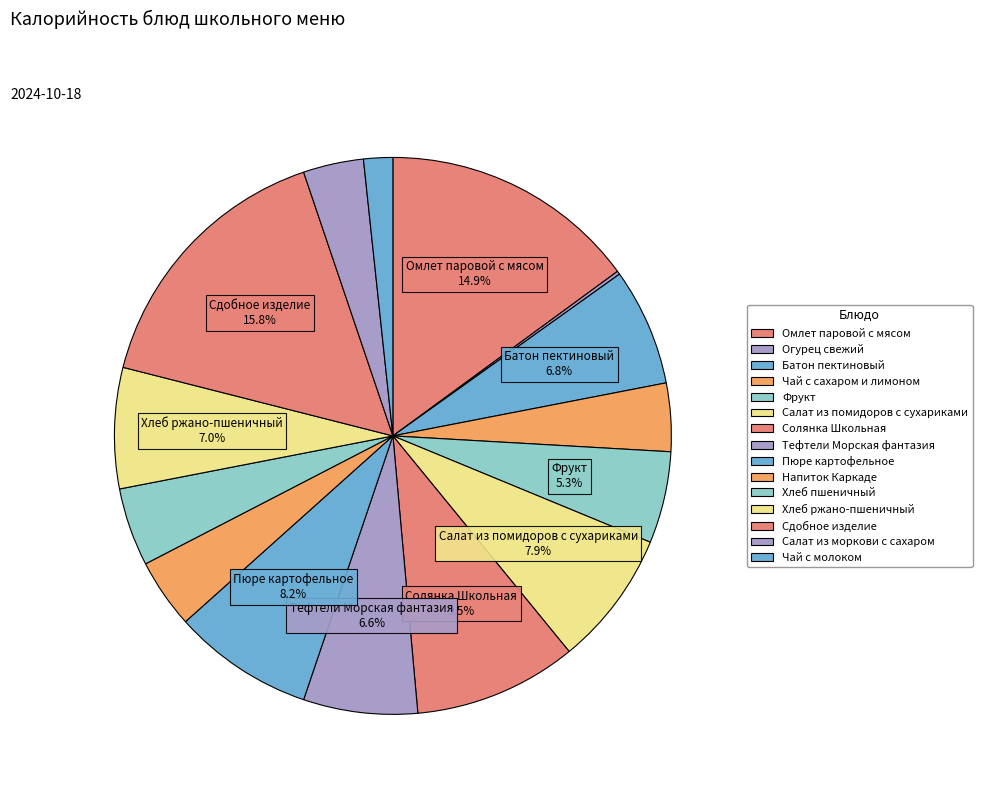

To the nearest percent, what is the difference between the largest and smallest slice percentages?

16%